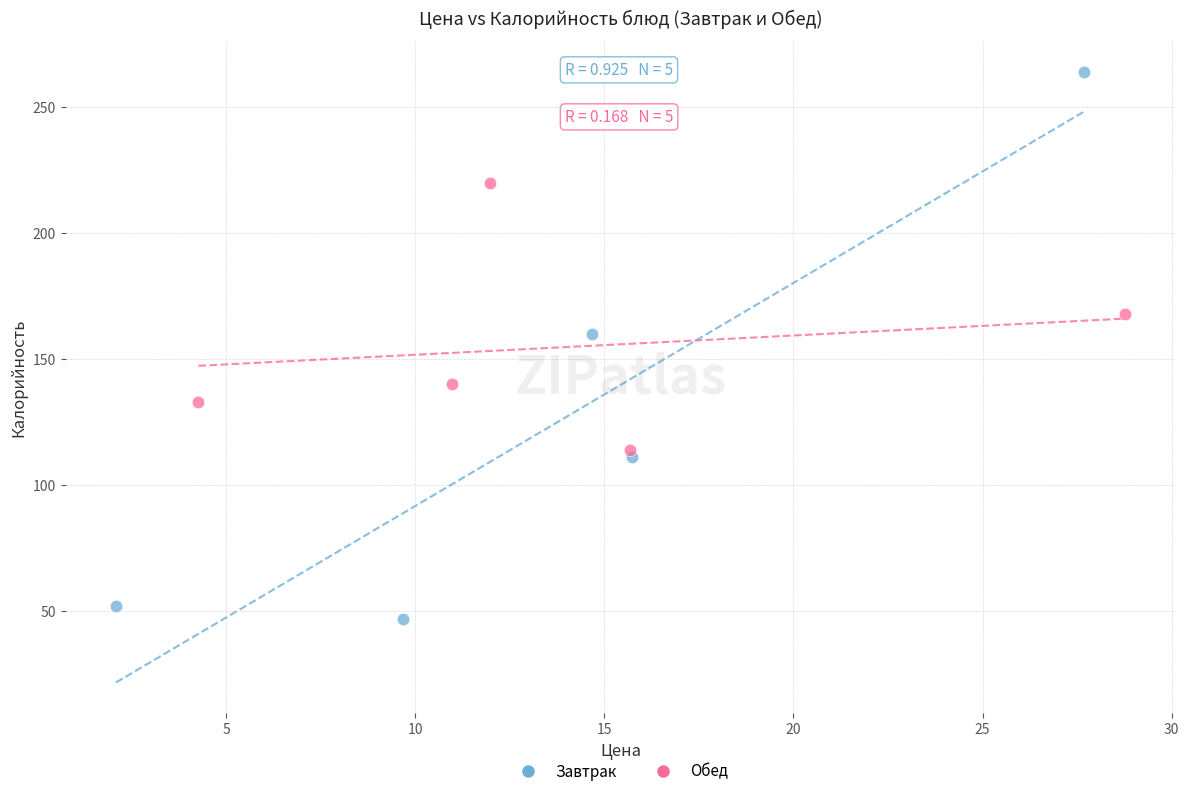

Which series reaches the minimum Y coordinate?

Завтрак